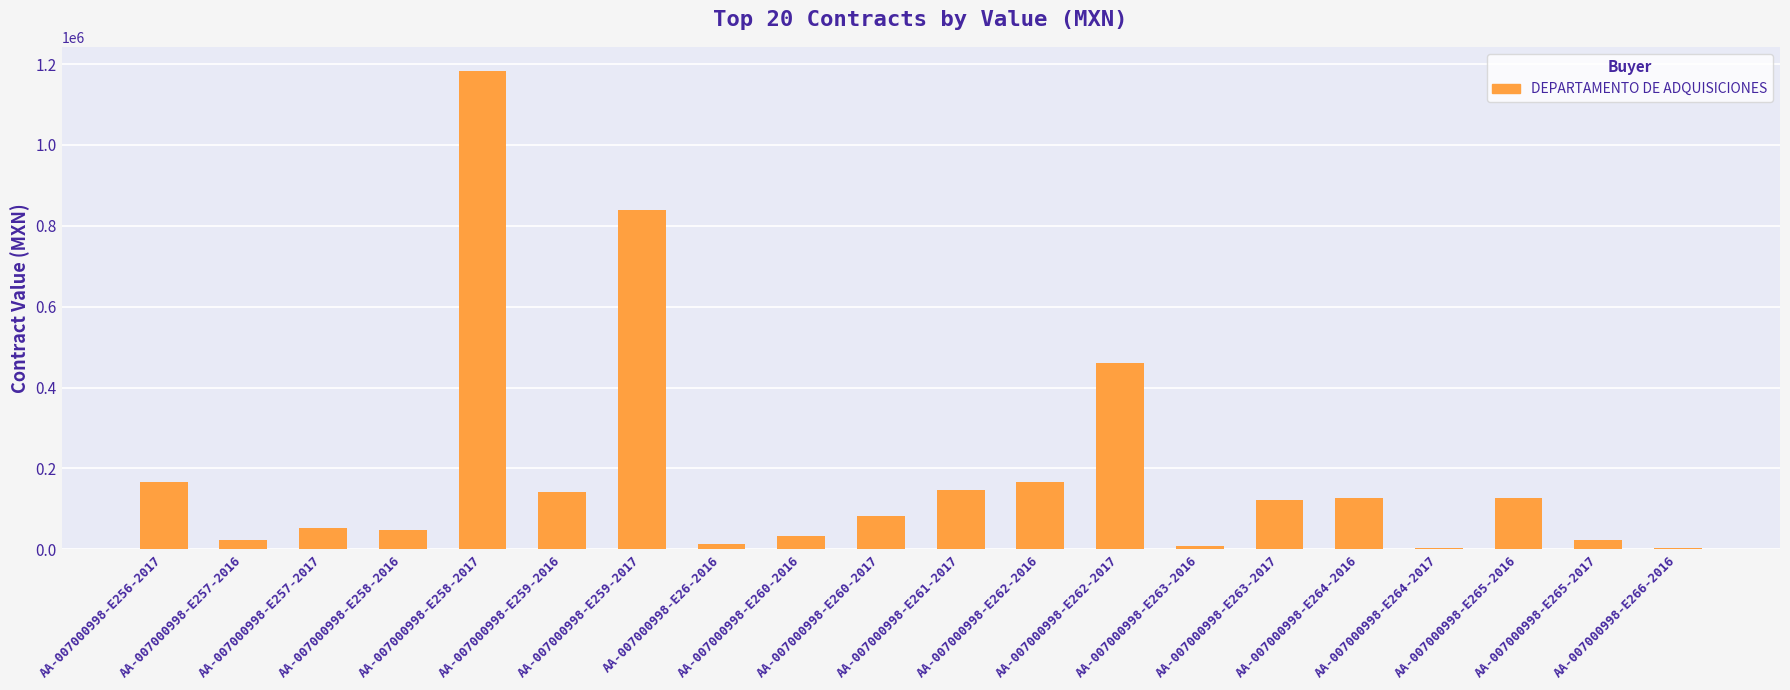

Are the bars horizontal?

No